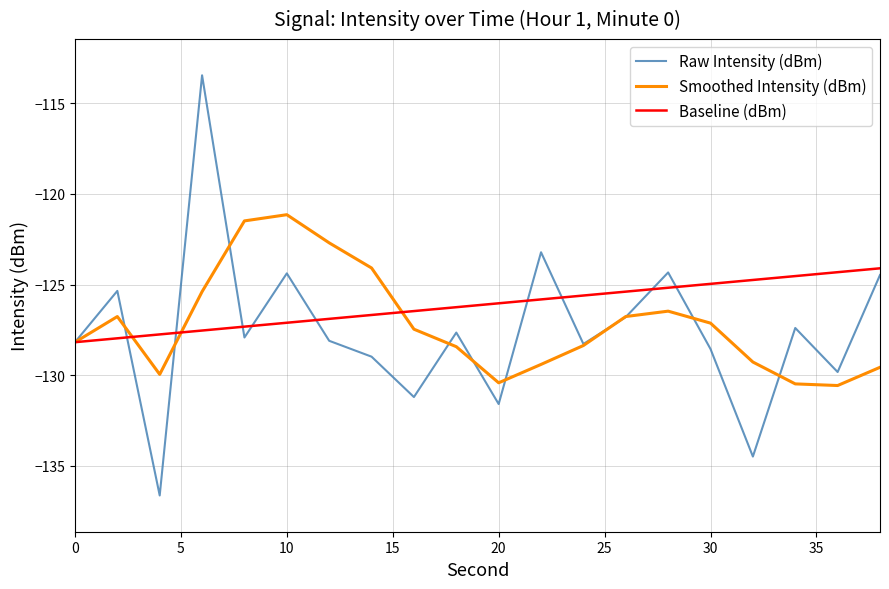

What is the difference between the maximum and second lowest values in the Baseline (dBm) series?

3.9